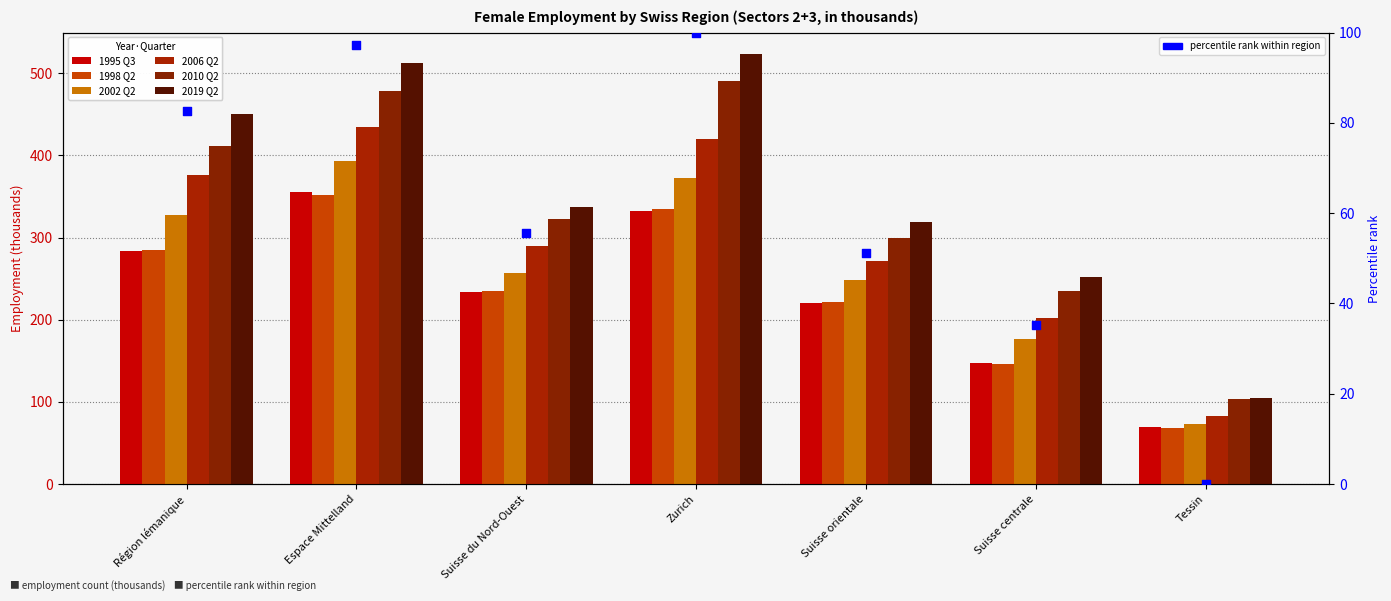

Which series has the largest total across all categories?

2019 Q2